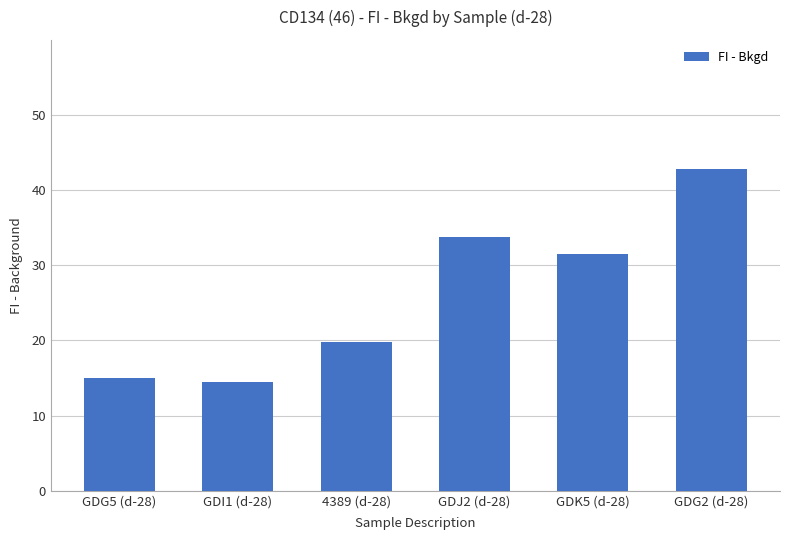

Count the number of data series in this chart.

1